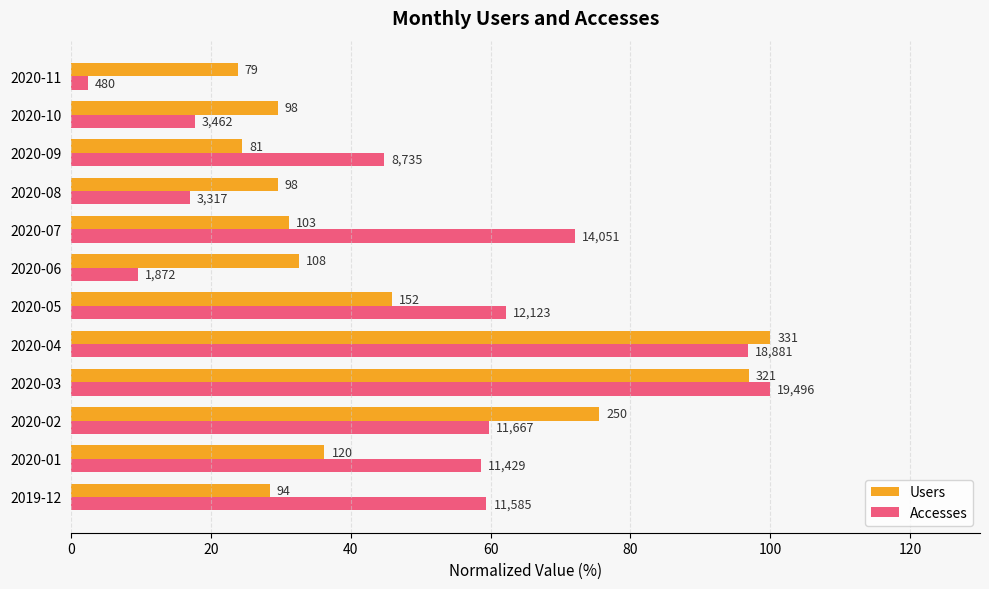

What is the value of the Users bar at the 7th from the left?

32.6